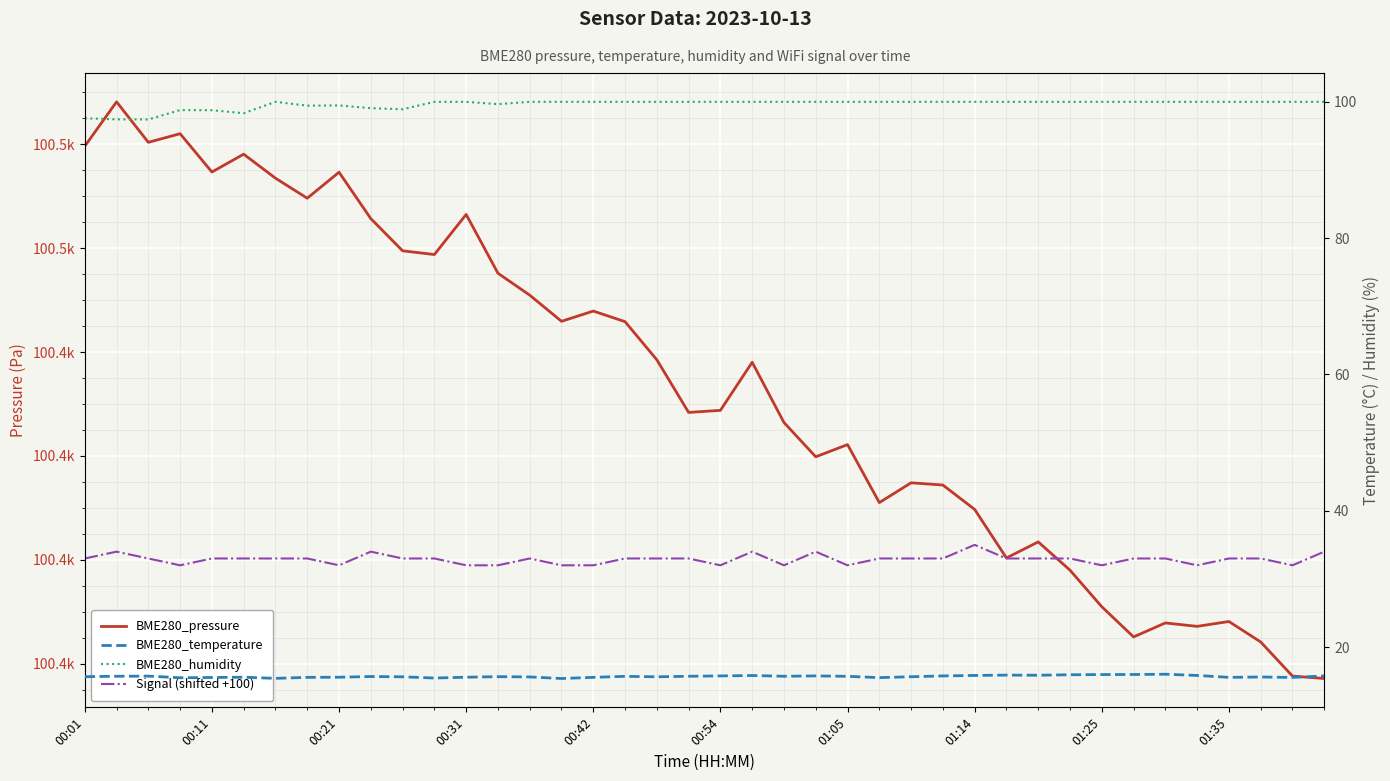

How many lines are shown in the chart?

4